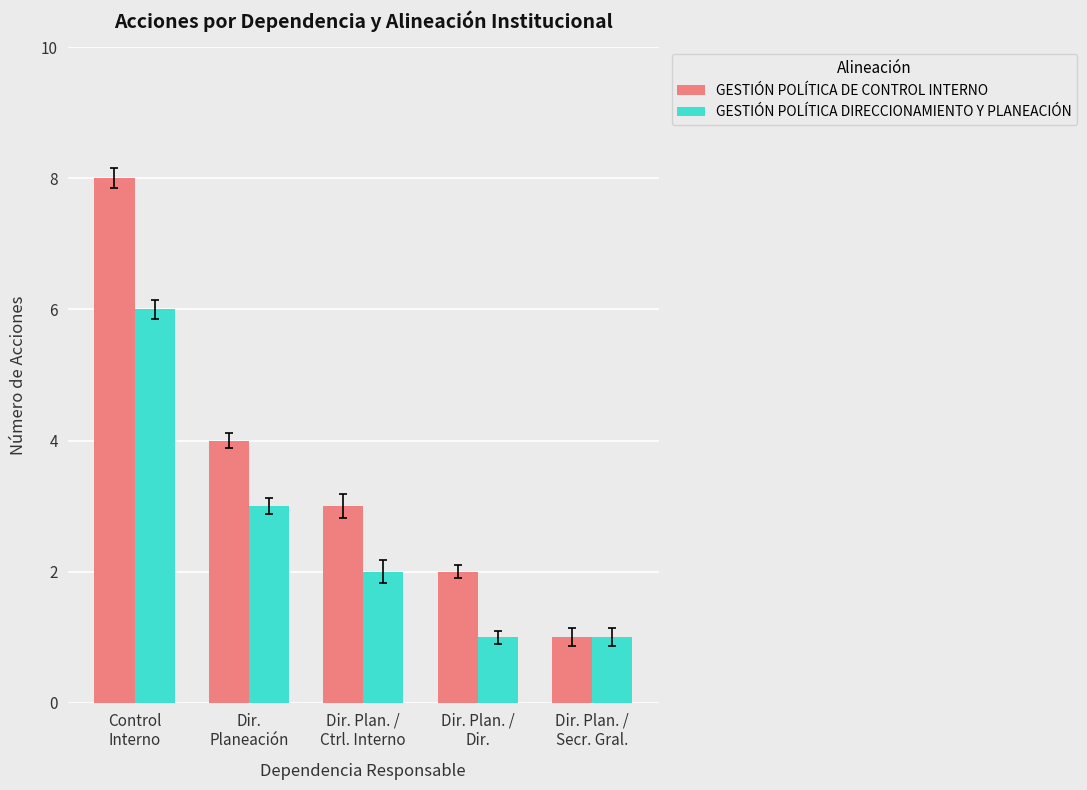

What is the approximate value of GESTIÓN POLÍTICA DIRECCIONAMIENTO Y PLANEACIÓN at Dir.
Planeación?

3